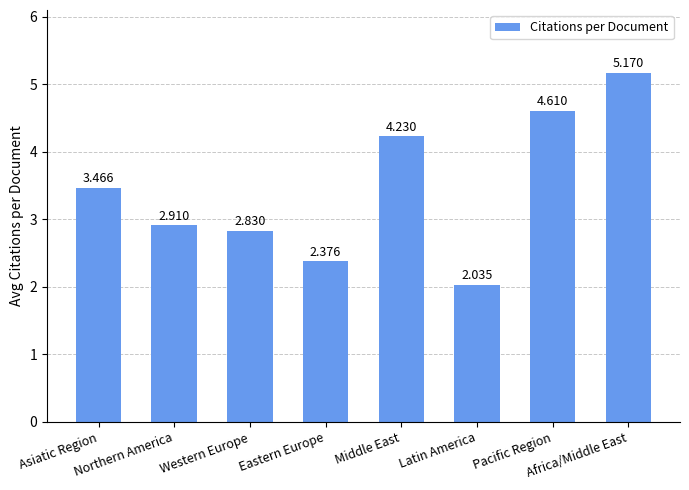

Reading left to right, list all the values displayed in this chart.

3.5	2.9	2.8	2.4	4.2	2.0	4.6	5.2